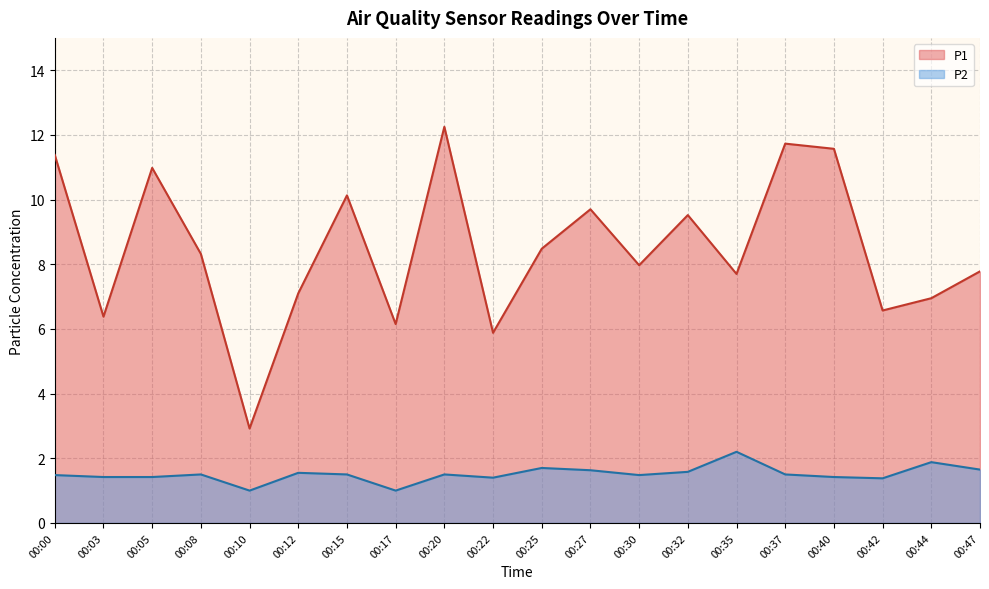

What is the difference between the second highest and second lowest values in the P2 series?

0.9